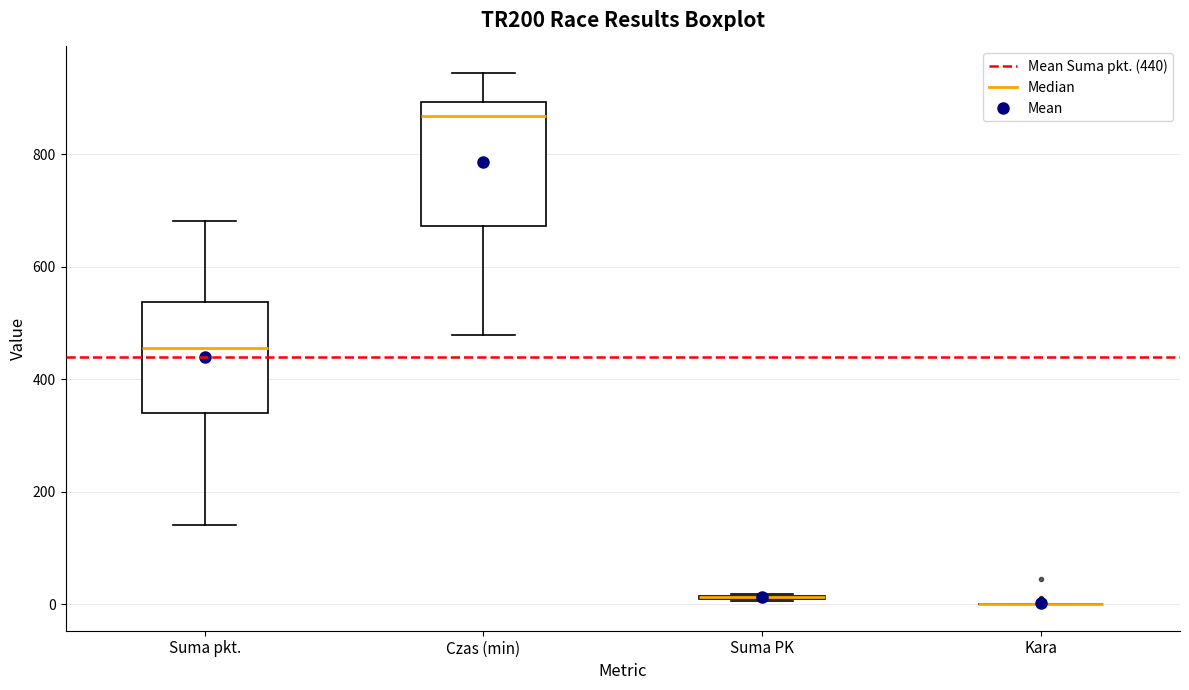

Reading left to right, transcribe this box plot: for each box, give where its median line is, the range the box spans, and where its two whiskers end, as read against the y-axis. The values are not printed on the chart, so give them approximately, as read against the axis.

Suma pkt.: median 460, box 340 to 540, whiskers 140 to 680
Czas (min): median 860, box 680 to 900, whiskers 480 to 940
Suma PK: box collapsed to a line at 20, whiskers 0 to 20
Kara: box collapsed to a line at 0, whiskers 0 to 0